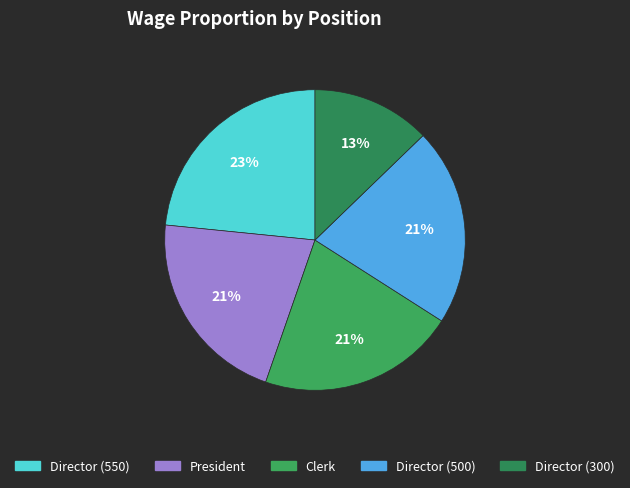

The Director (550) slice represents 23% of the pie. True or false?

True